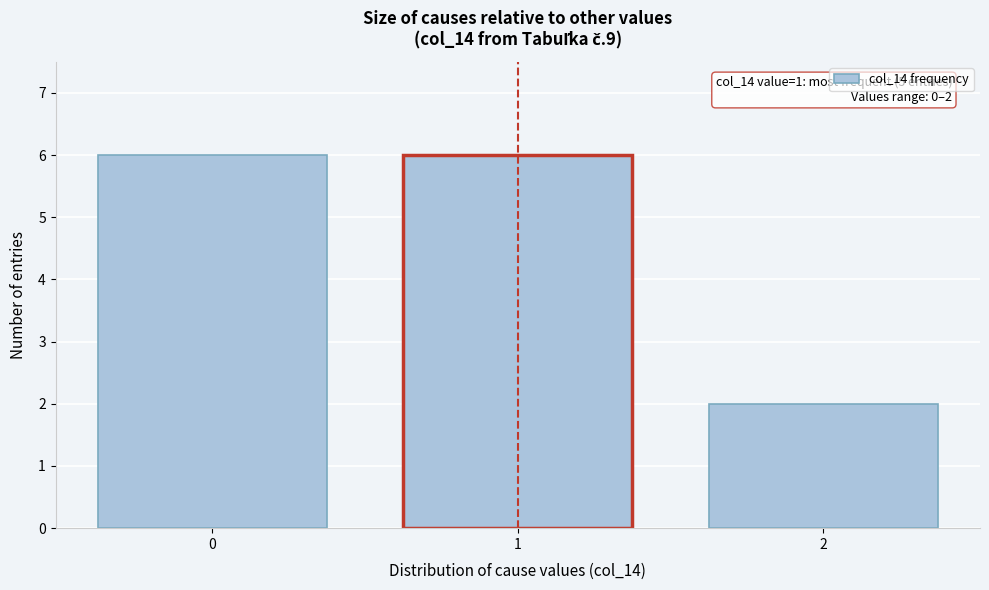

Reading left to right, what are all the values shown in this chart?

6	6	2